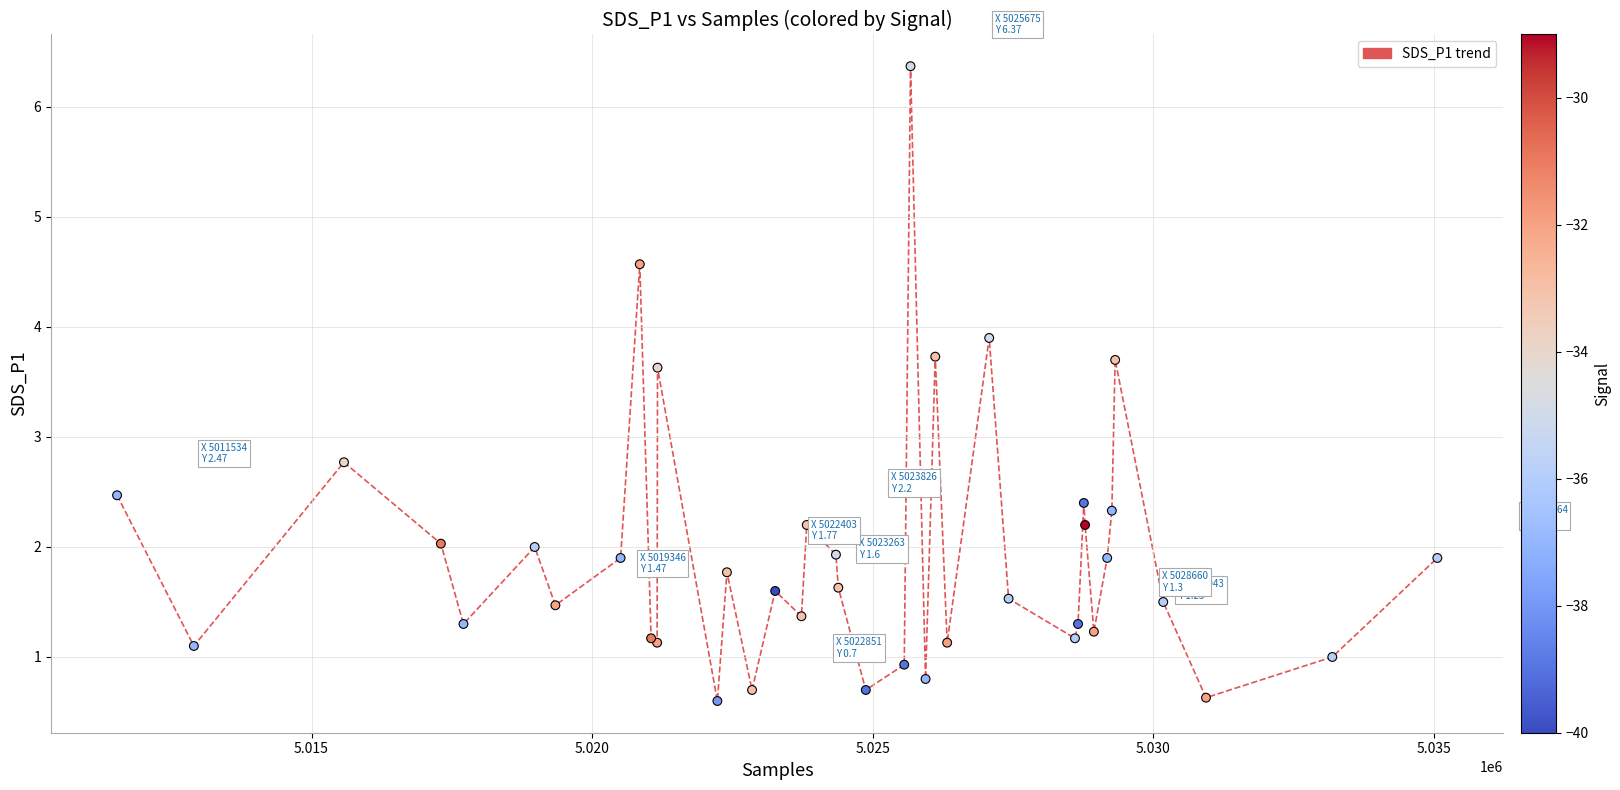

What Y value in the scatter plot is closest to 3?

2.8